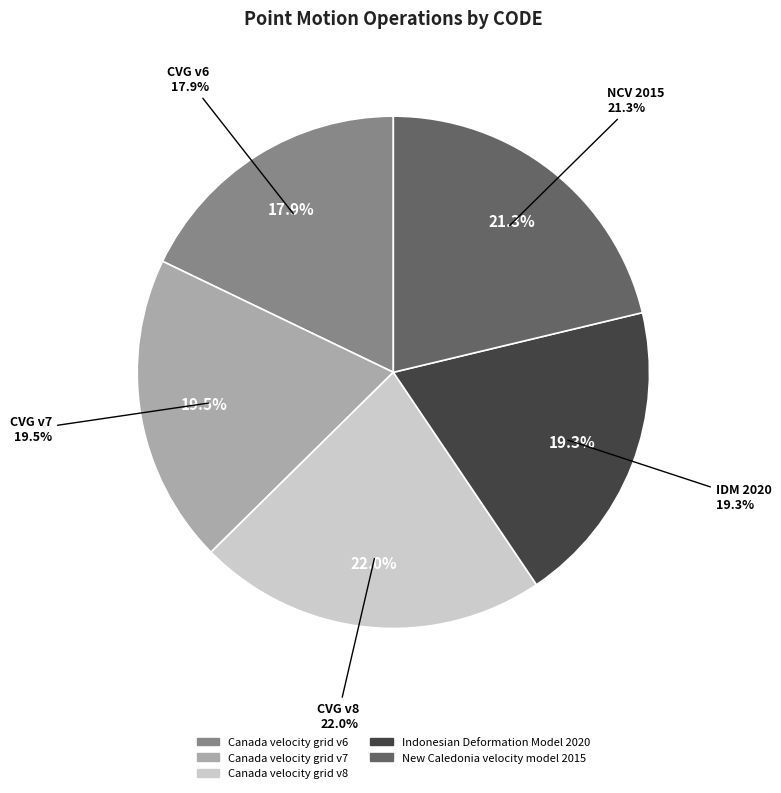

What percentage is the New Caledonia velocity model 2015 slice, to the nearest percent?

21%